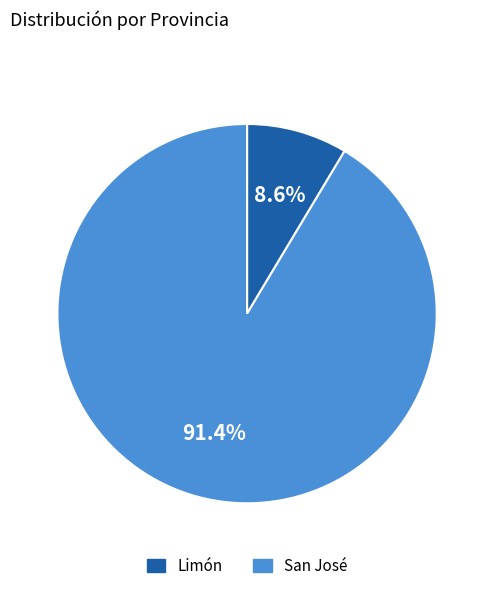

To the nearest percent, what is the average slice percentage?

50%